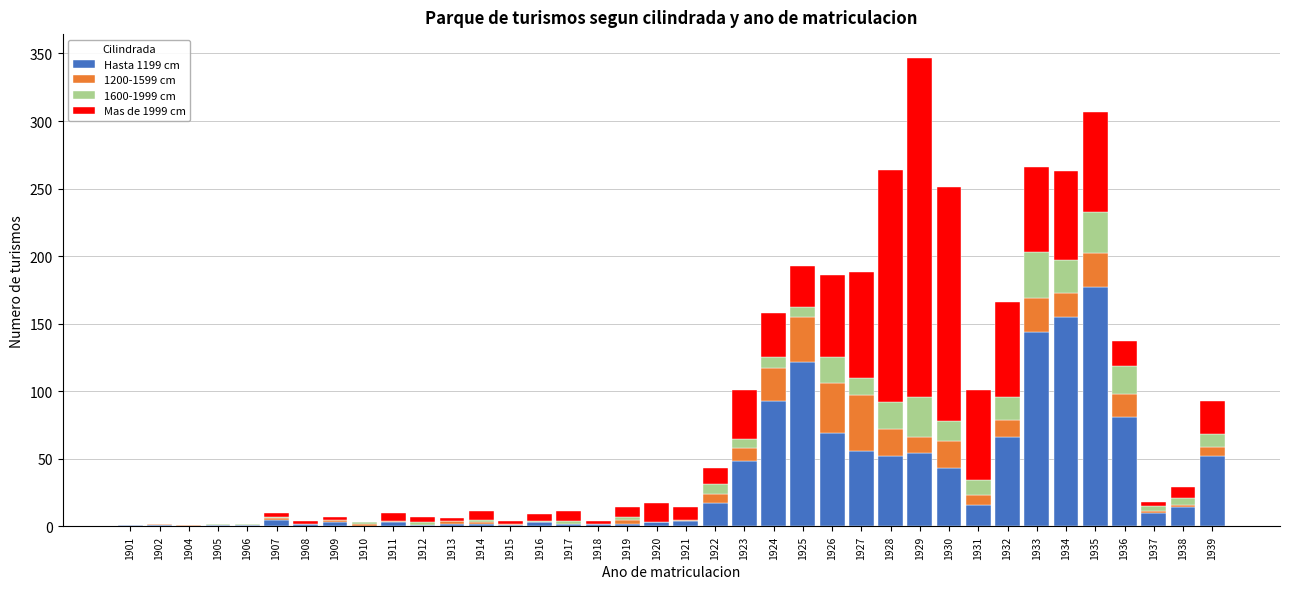

True or false: Hasta 1199 cm has a value of 219 at 1933.

False